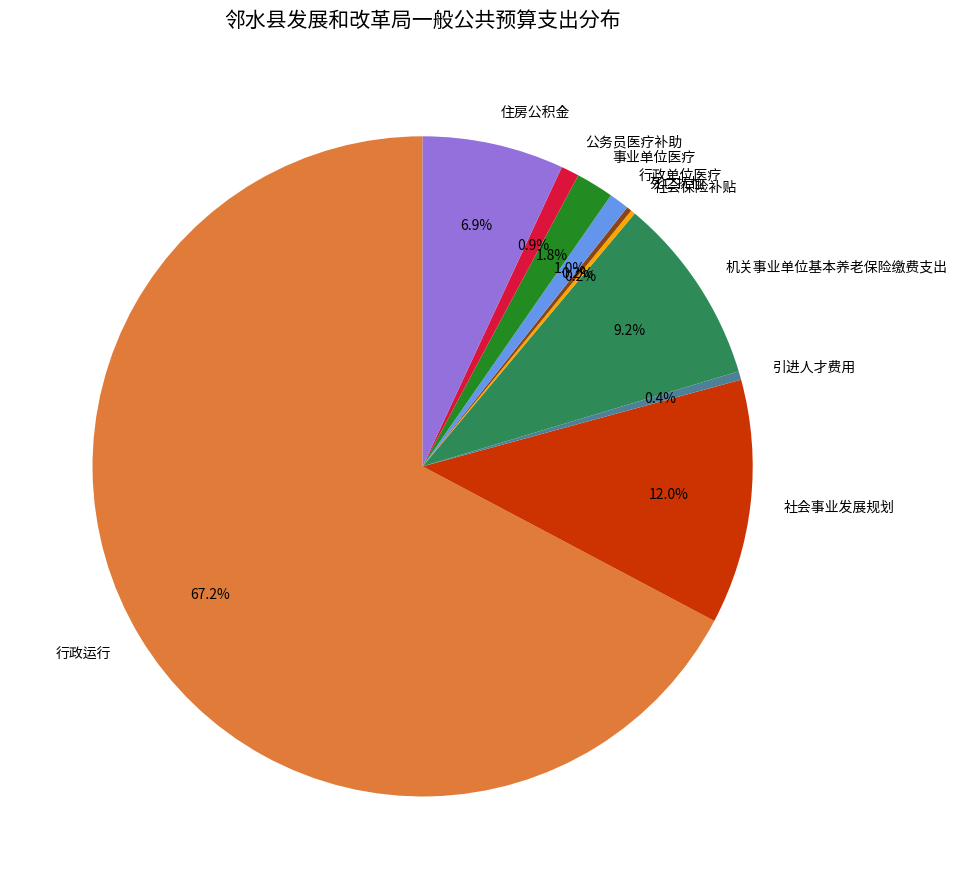

To the nearest percent, what is the average slice percentage?

10%